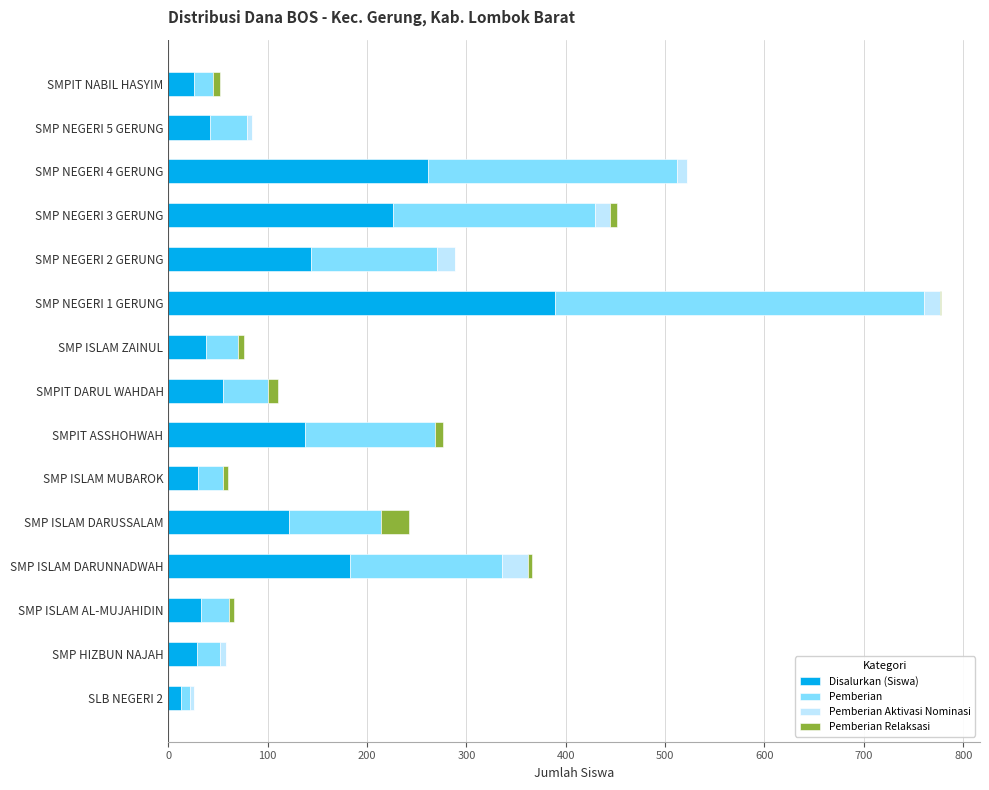

At which category is the sum across all series the highest?

SMP NEGERI 1 GERUNG